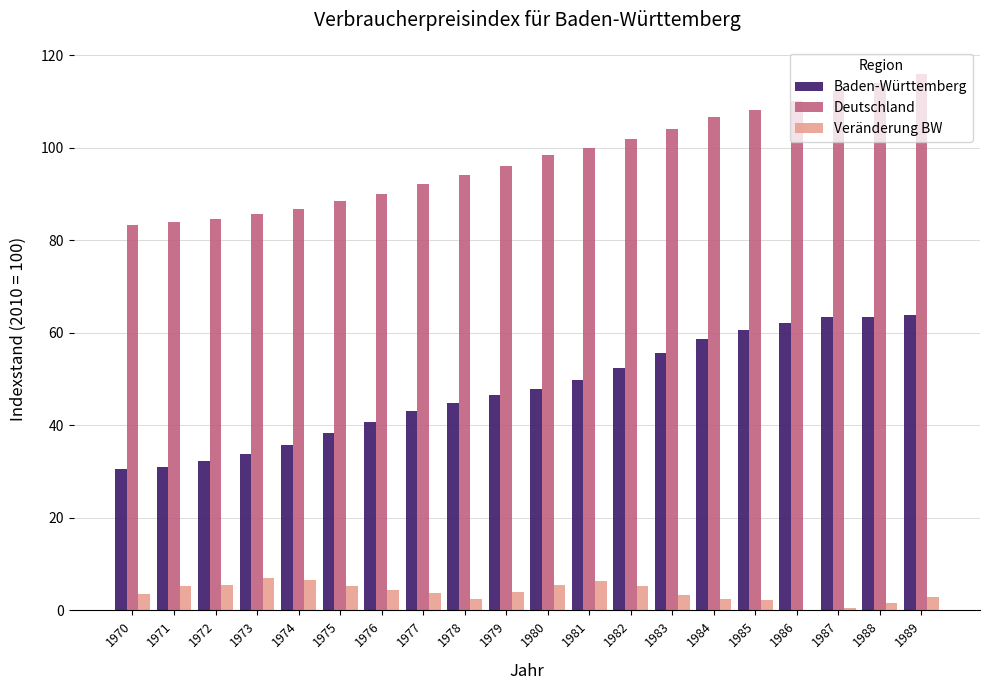

What is the maximum value for Baden-Württemberg?

63.8